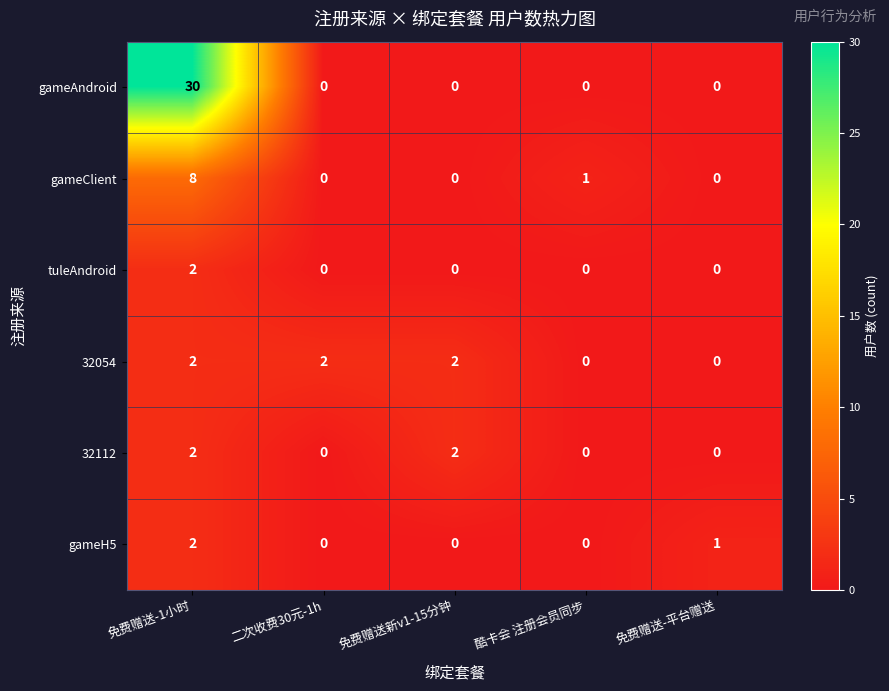

What is the greatest value displayed?

30